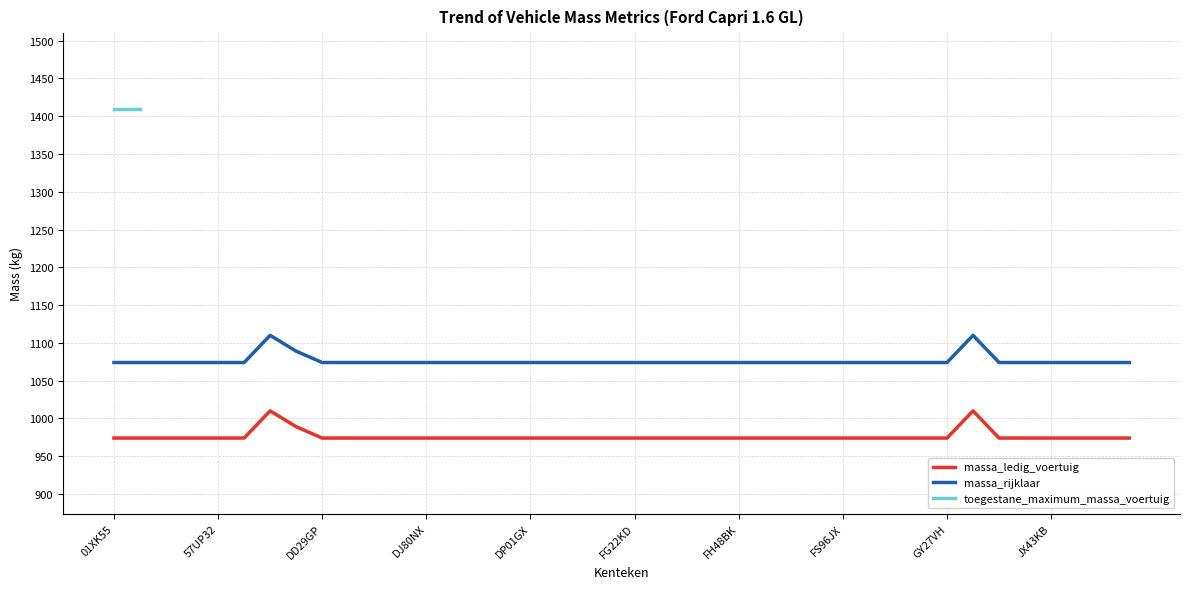

What is the highest value of the massa_rijklaar series?

1110